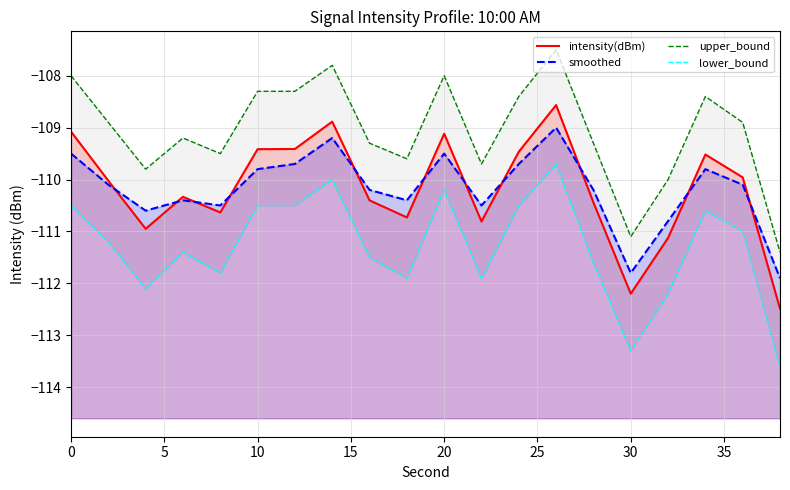

Which series has the largest total across all categories?

upper_bound